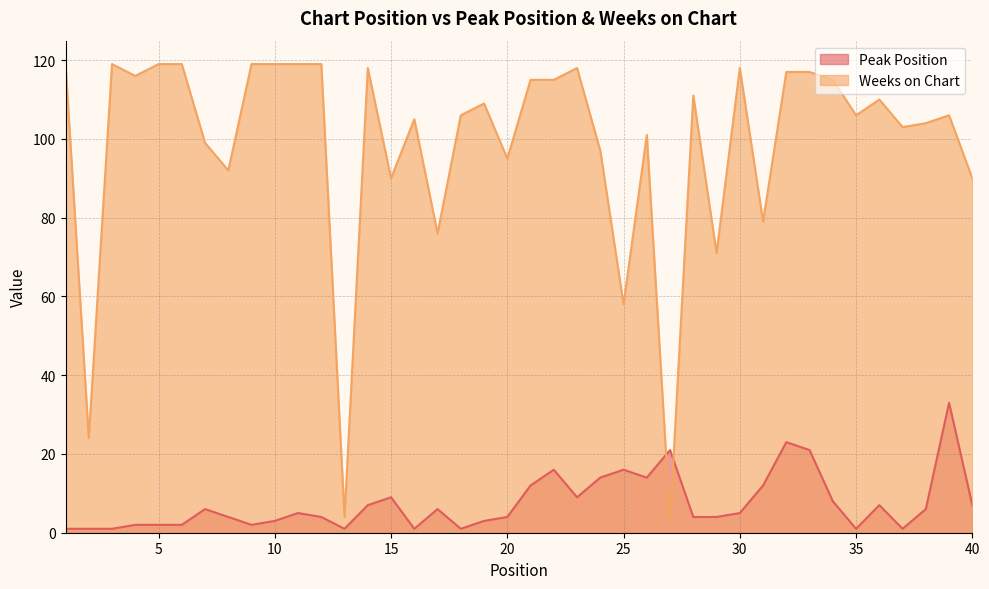

Reading left to right, what are all the values shown in this chart?

Peak Position: 1	1	1	2	2	2	6	4	2	3	5	4	1	7	9	1	6	1	3	4	12	16	9	14	16	14	21	4	4	5	12	23	21	8	1	7	1	6	33	7
Weeks on Chart: 119	24	119	116	119	119	99	92	119	119	119	119	4	118	90	105	76	106	109	95	115	115	118	97	58	101	3	111	71	118	79	117	117	115	106	110	103	104	106	90